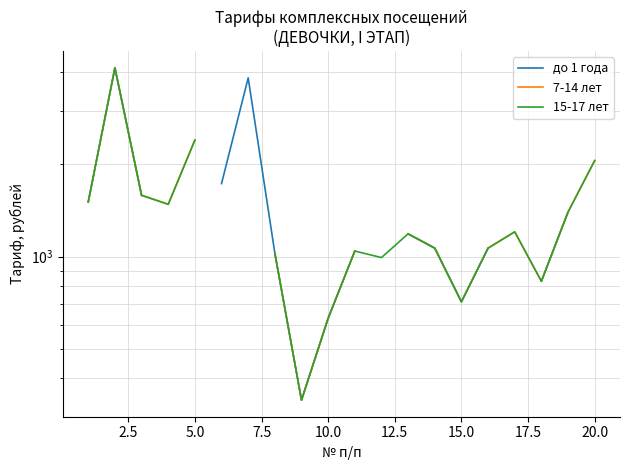

True or false: 7-14 лет and 15-17 лет cross at least once.

False